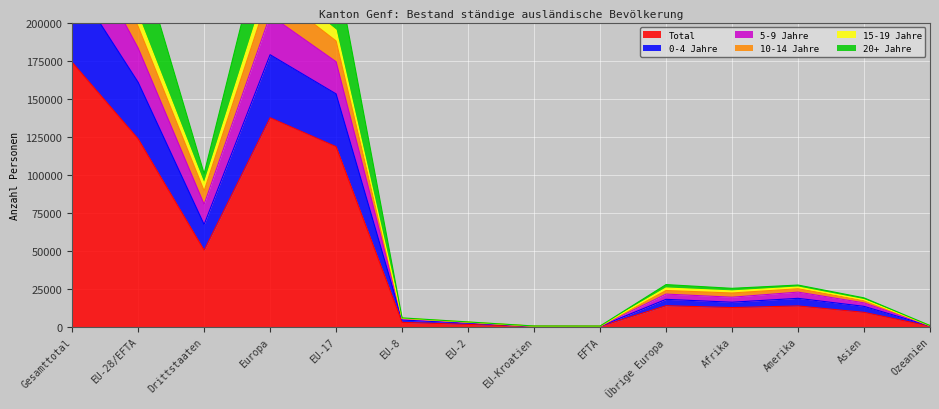

What is the sum of all Total values?

660880